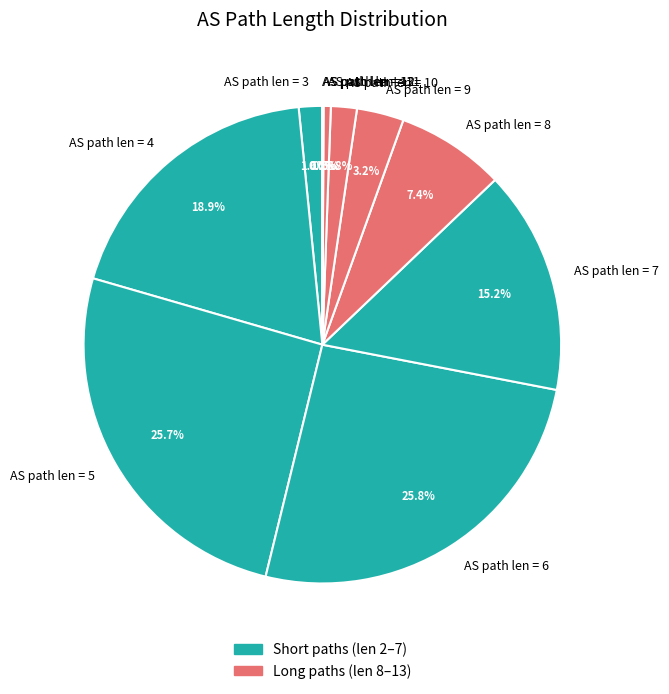

What percentage is NOT represented by AS path len = 4?

81.1%